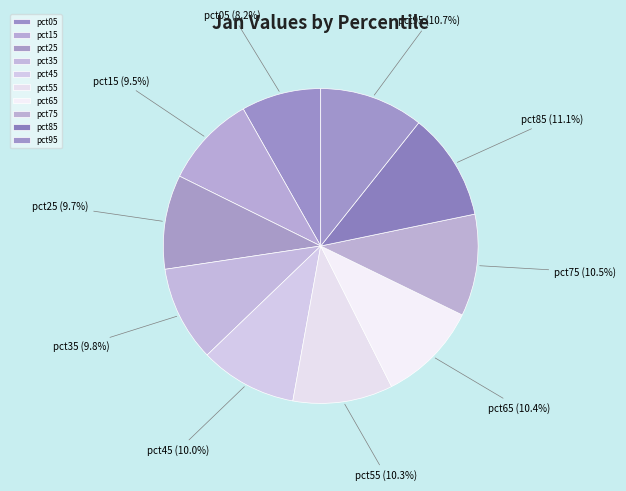

What portion of the pie excludes pct95?

89.3%